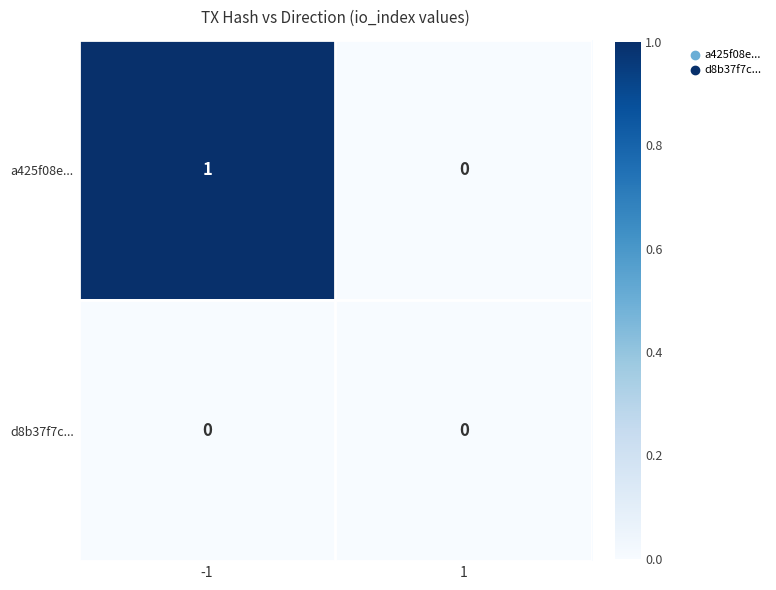

What is the greatest value displayed?

1